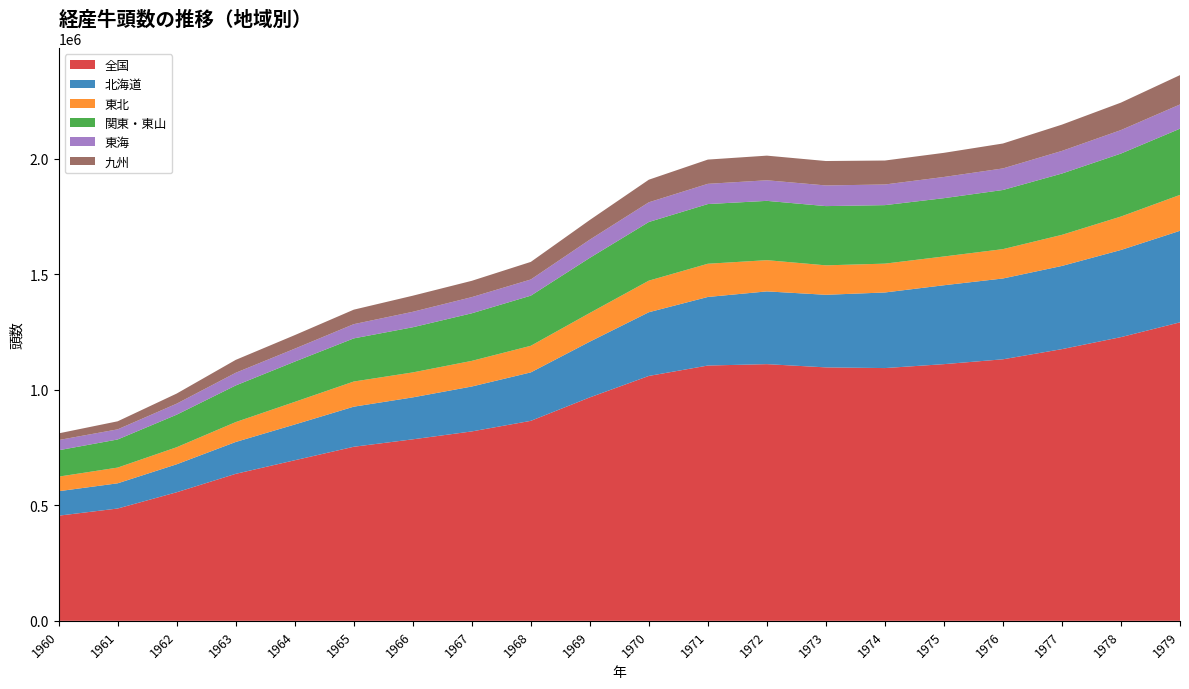

Reading left to right, extract all data points from this chart.

全国: 1960=455100	1961=486100	1962=556500	1963=636200	1964=695000	1965=753400	1966=785600	1967=819800	1968=865600	1969=967100	1970=1060000	1971=1105000	1972=1111000	1973=1097000	1974=1094000	1975=1111000	1976=1132000	1977=1176000	1978=1228000	1979=1292000
北海道: 1960=105880	1961=109120	1962=121080	1963=137930	1964=154740	1965=173510	1966=181550	1967=194400	1968=209700	1969=241310	1970=275700	1971=296800	1972=314900	1973=314200	1974=327200	1975=341500	1976=349800	1977=360100	1978=377200	1979=396200
東北: 1960=63130	1961=68030	1962=73790	1963=86050	1964=97880	1965=108830	1966=108030	1967=110970	1968=115130	1969=124250	1970=136670	1971=143790	1972=135160	1973=127460	1974=124840	1975=124520	1976=127010	1977=134610	1978=144800	1979=155400
関東・東山: 1960=114160	1961=121690	1962=140910	1963=158550	1964=174240	1965=186710	1966=195470	1967=205910	1968=217000	1969=238470	1970=253910	1971=258340	1972=256700	1973=256390	1974=253230	1975=252390	1976=256020	1977=265330	1978=272490	1979=286550
東海: 1960=44220	1961=43830	1962=47660	1963=54900	1964=56000	1965=61610	1966=66890	1967=69980	1968=69980	1969=78760	1970=85300	1971=87540	1972=89110	1973=89430	1974=89350	1975=91700	1976=93300	1977=97960	1978=101670	1979=104890
九州: 1960=28860	1961=34830	1962=43760	1963=55800	1964=58700	1965=62690	1966=69690	1967=70620	1968=76130	1969=85140	1970=97790	1971=104960	1972=106610	1973=105710	1974=103720	1975=104510	1976=107880	1977=113740	1978=118860	1979=127000